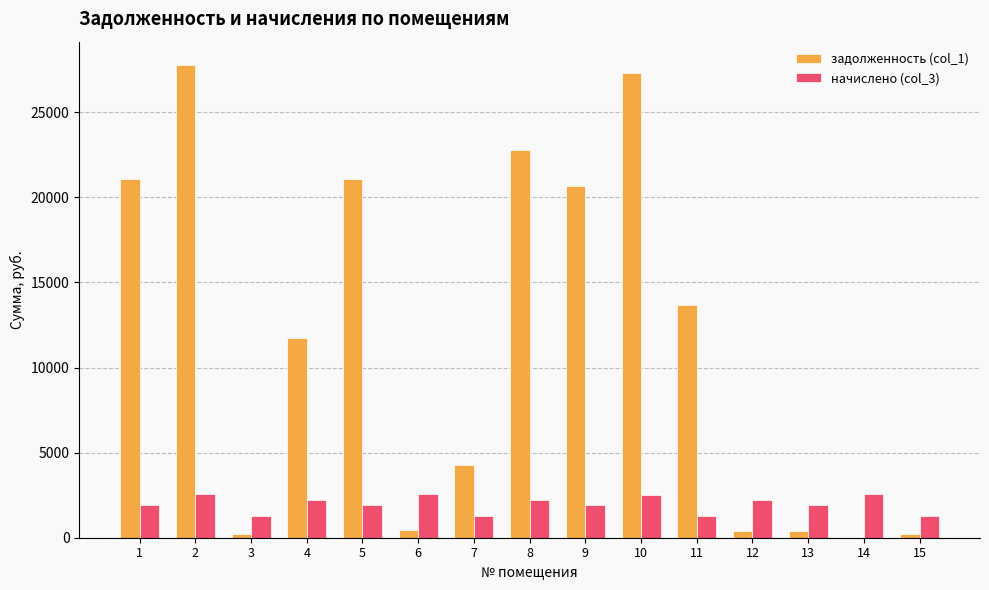

What is the maximum value shown in the chart?

27761.0